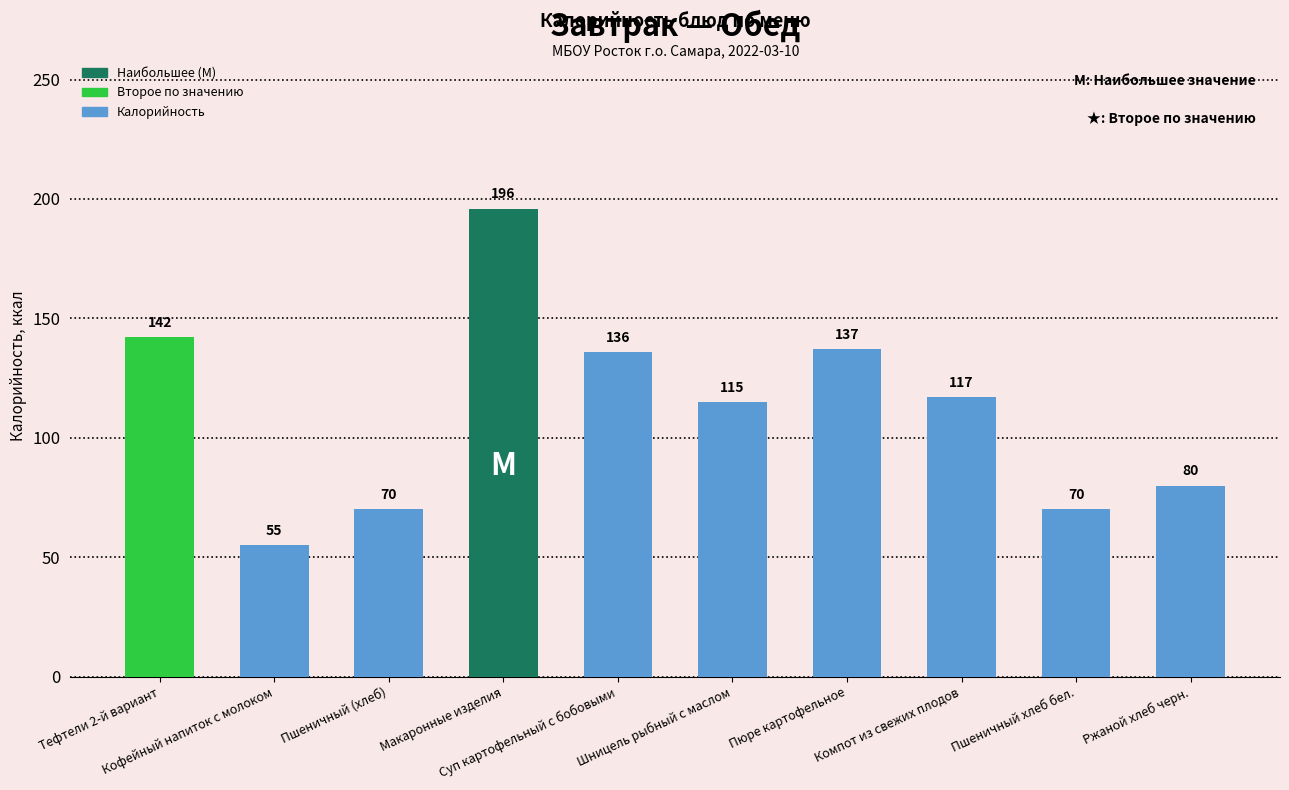

How many values are below 117?

5